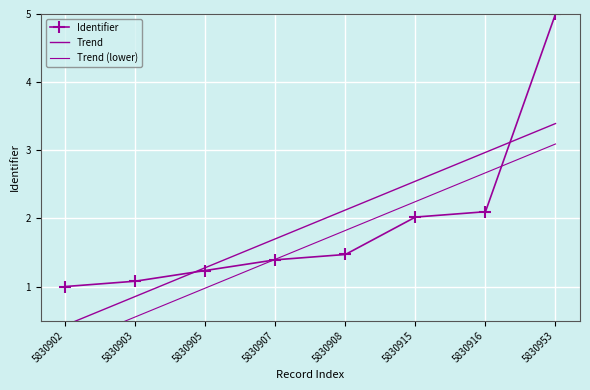

What is the sum of all values?

15.3